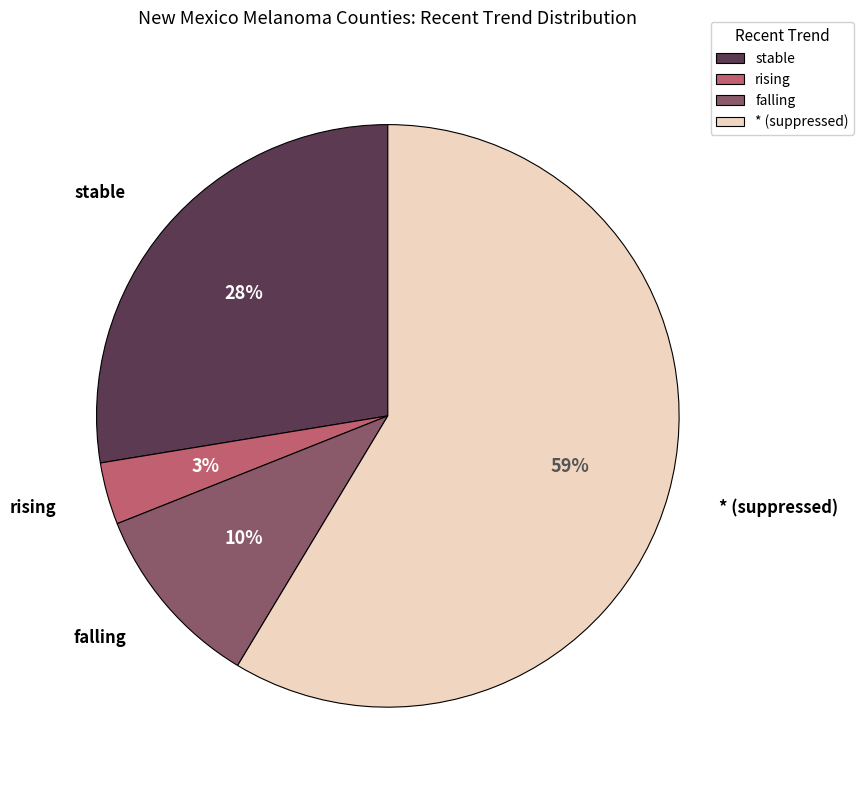

Is there a majority slice in this chart?

Yes